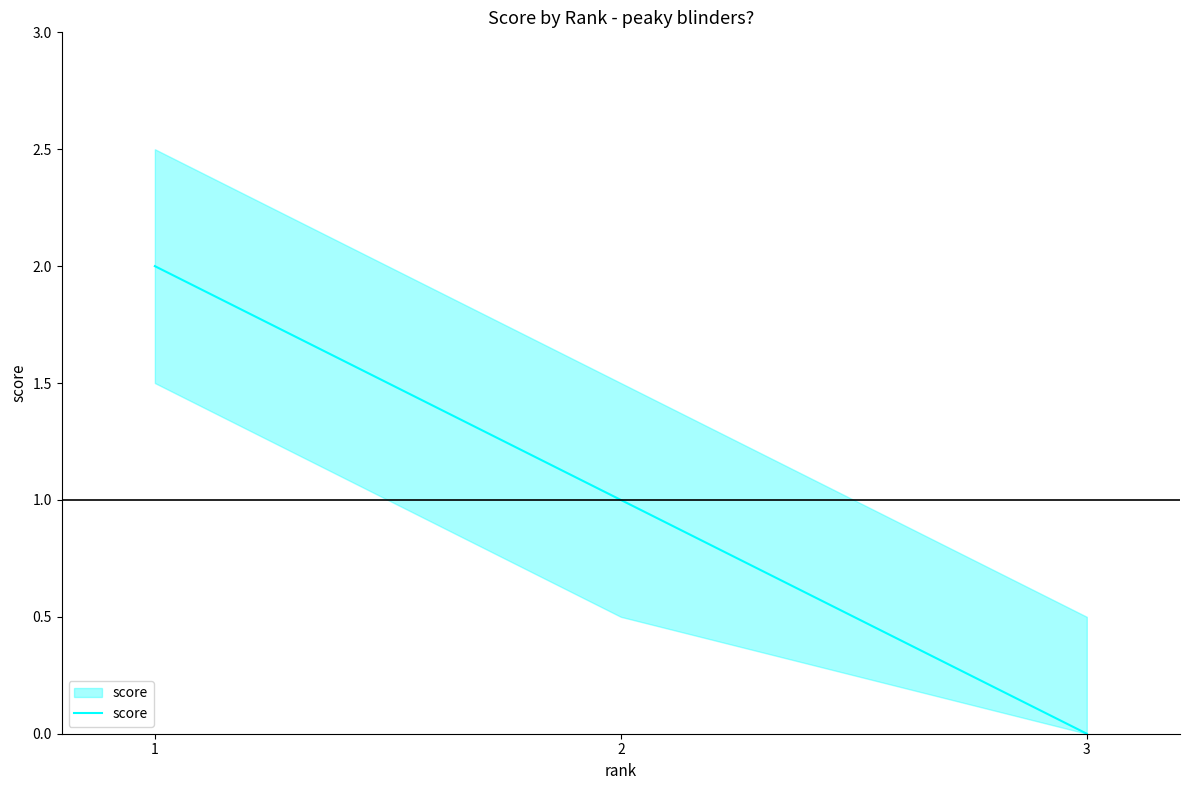

Is it true that the value at 3 is 0?

True